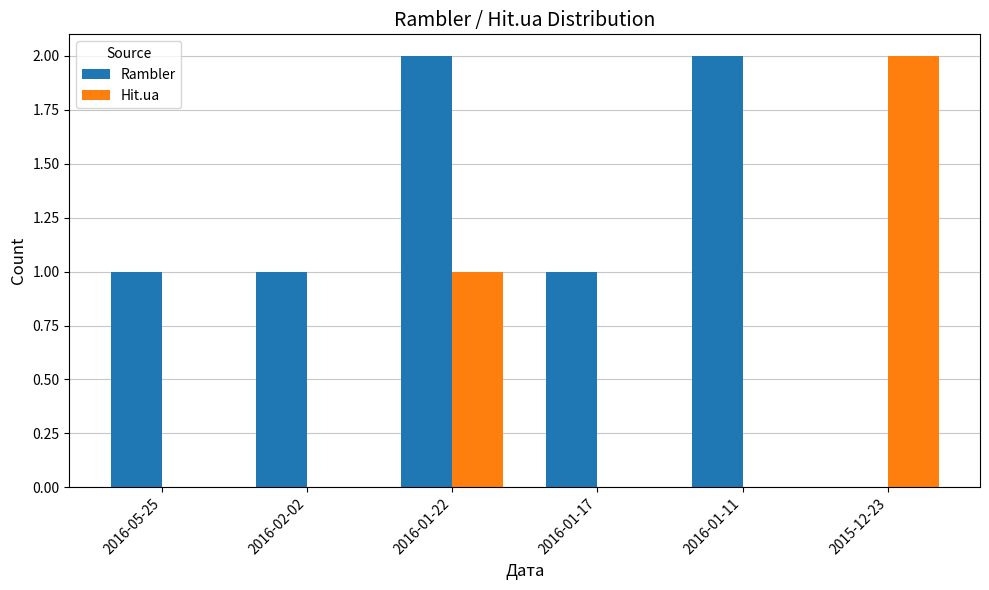

How many values in Rambler are above zero?

5